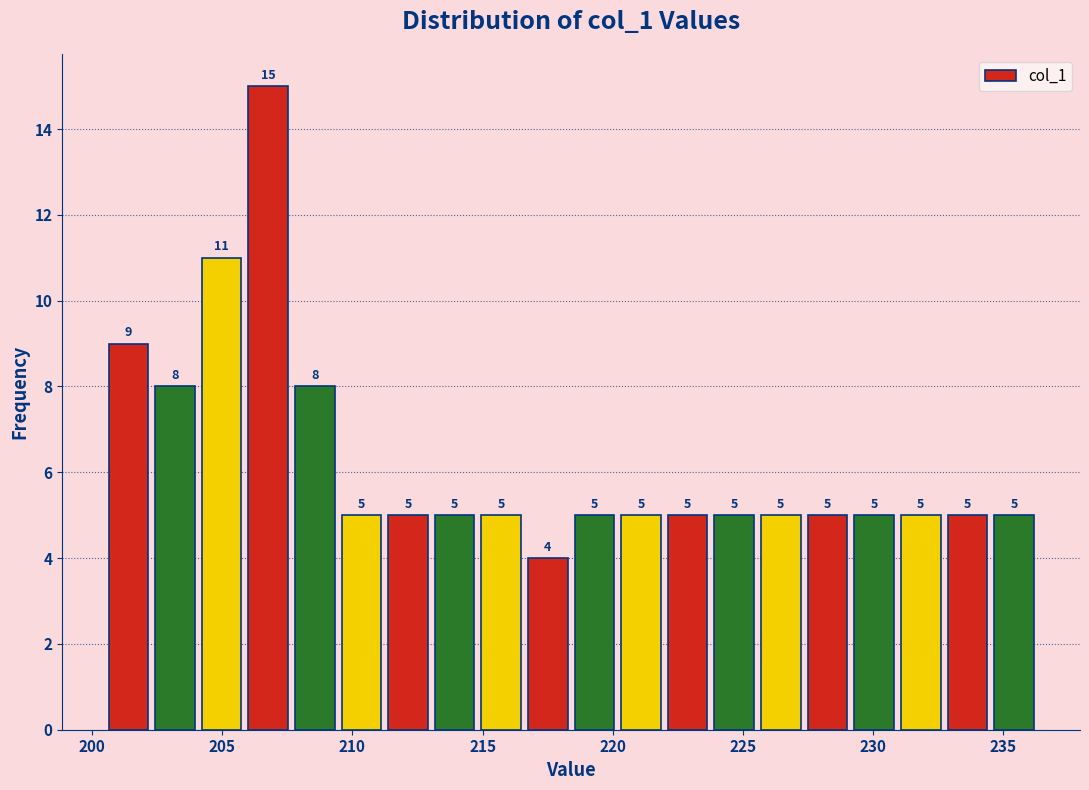

Read against the x-axis, roughly where is the centre of the tallest bar?

207.0